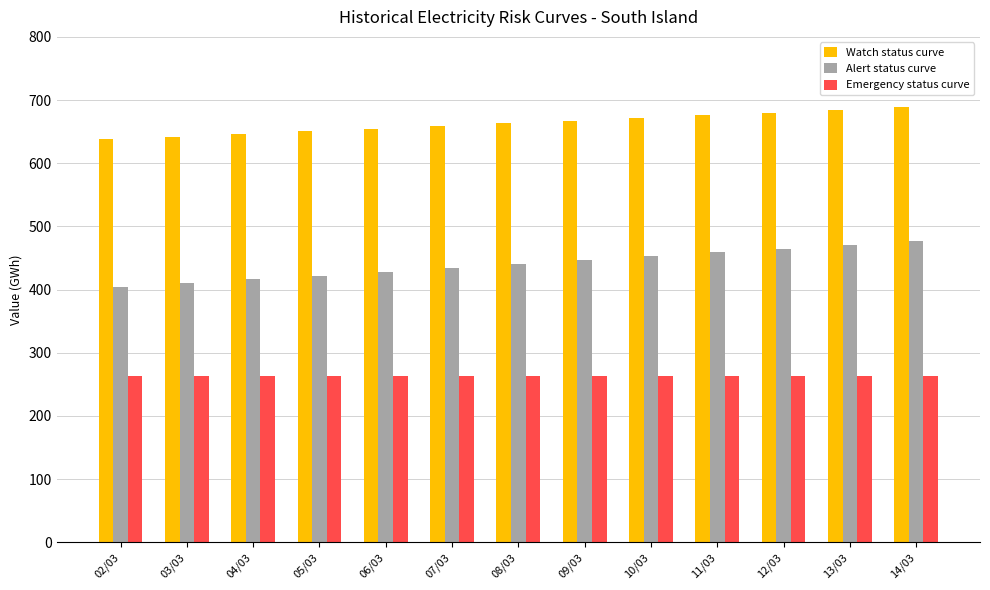

Reading right to left, list all the values displayed in this chart.

Watch status curve: 688.6	684.4	680.1	675.9	671.6	667.4	663.2	659.0	654.8	650.6	646.4	642.2	637.9
Alert status curve: 477.0	471.0	464.9	458.8	452.7	446.7	440.6	434.5	428.4	422.3	416.3	410.2	404.1
Emergency status curve: 264.0	264.0	264.0	264.0	264.0	264.0	264.0	264.0	264.0	264.0	264.0	264.0	264.0